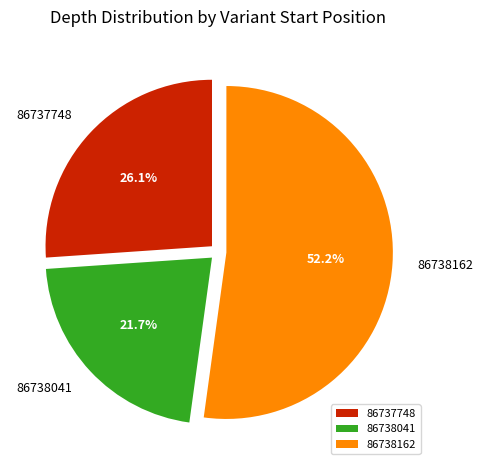

To the nearest percent, what is the difference between the largest and smallest slice percentages?

30%